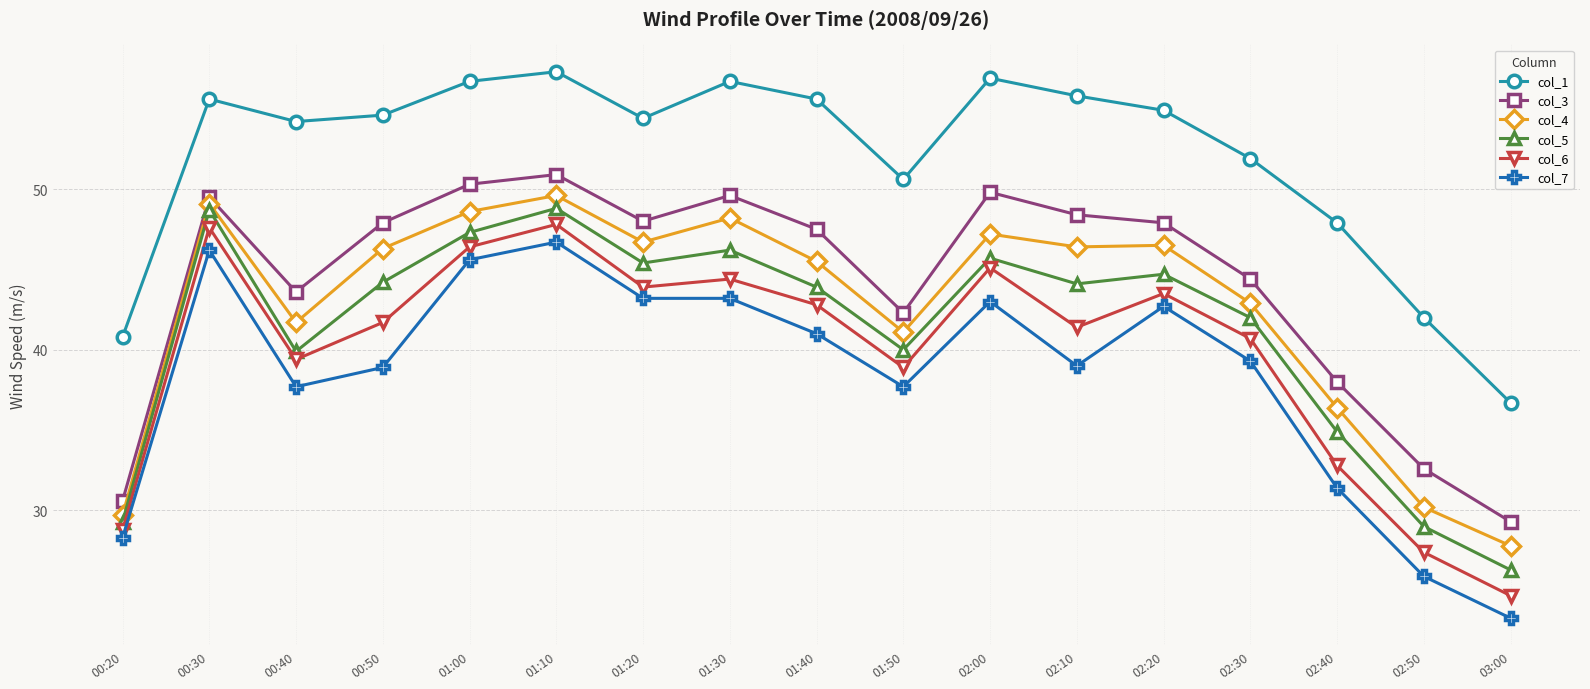

Which label corresponds to the largest value in the chart?

01:10